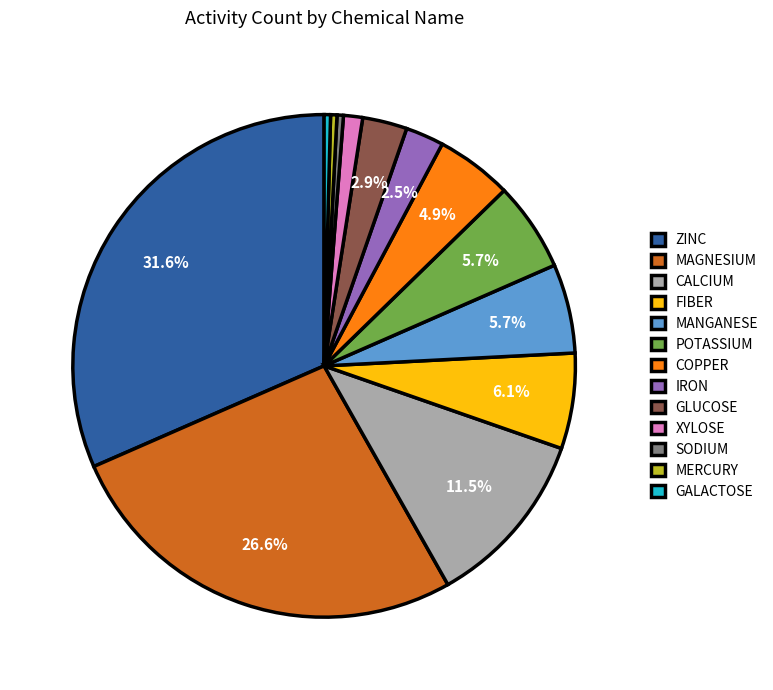

Which has a higher value, IRON or POTASSIUM?

POTASSIUM